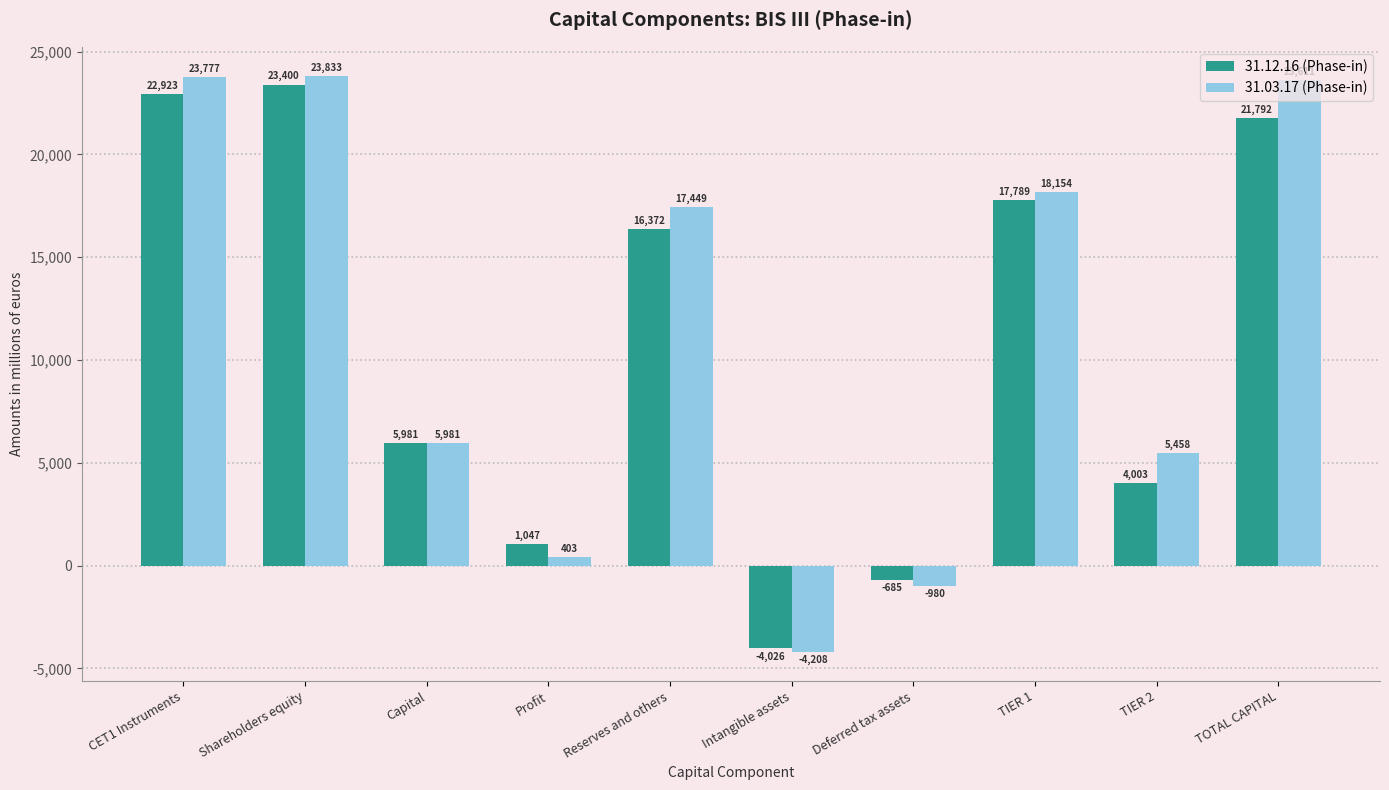

What is the sum of the 31.03.17 (Phase-in) values at Profit and Intangible assets?

-3805.0